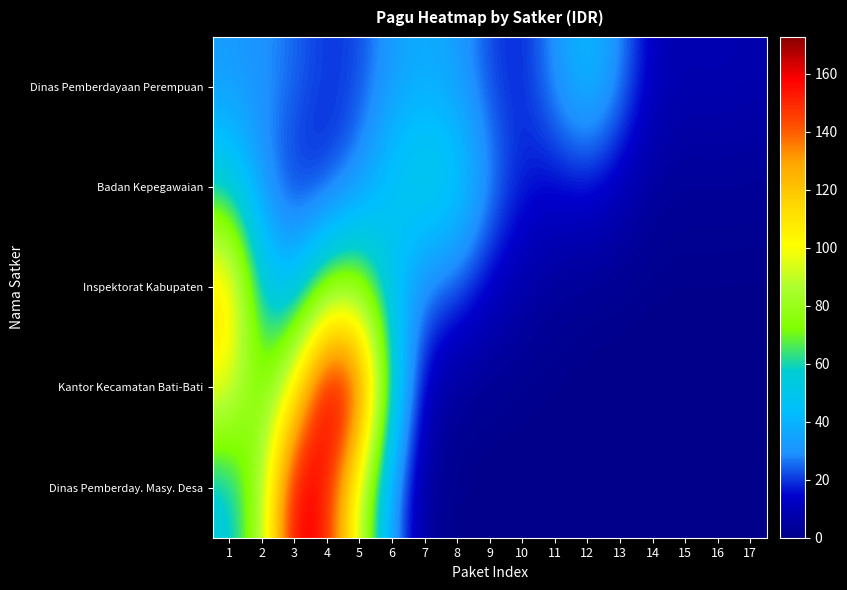

At 15, list the series in order from largest to smallest.

Dinas Pemberdayaan Perempuan, Badan Kepegawaian, Inspektorat Kabupaten, Kantor Kecamatan Bati-Bati, Dinas Pemberday. Masy. Desa